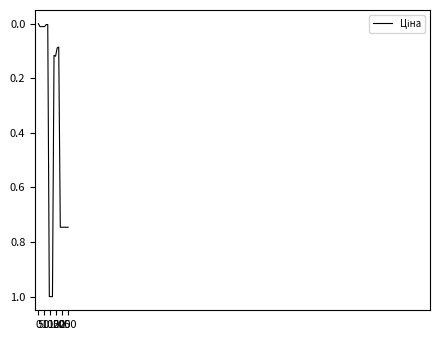

What is the greatest value displayed?

1.0